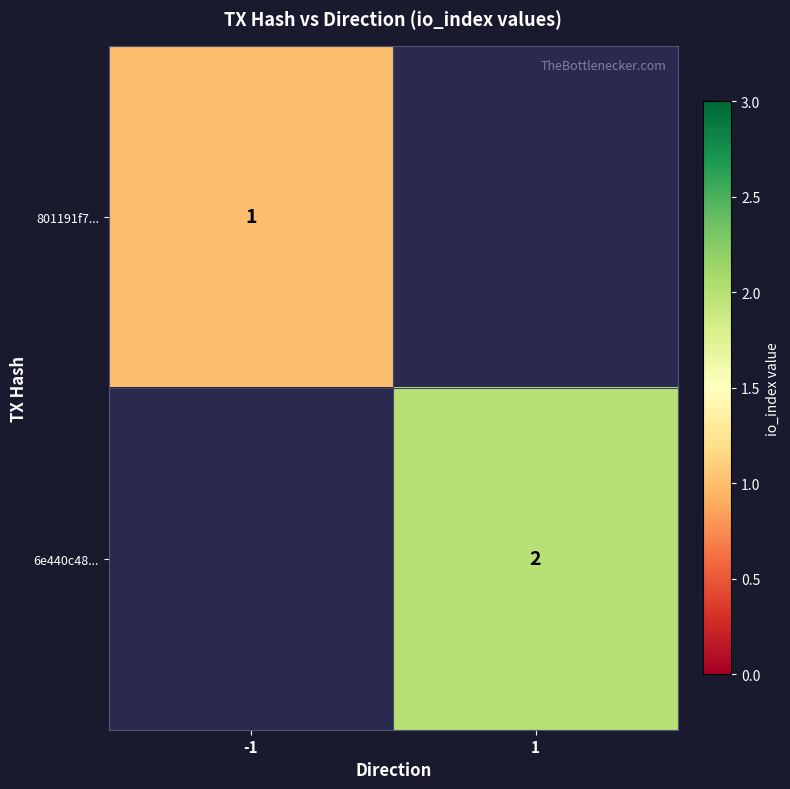

The 6e440c48... series shows 3 at 1. True or false?

False